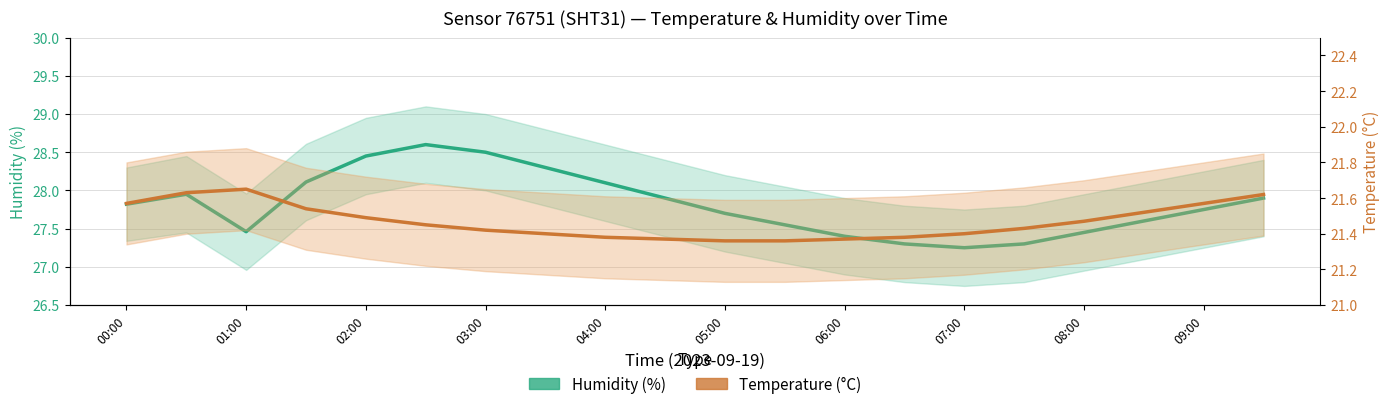

What is the average value of the Humidity (%) series?

27.8